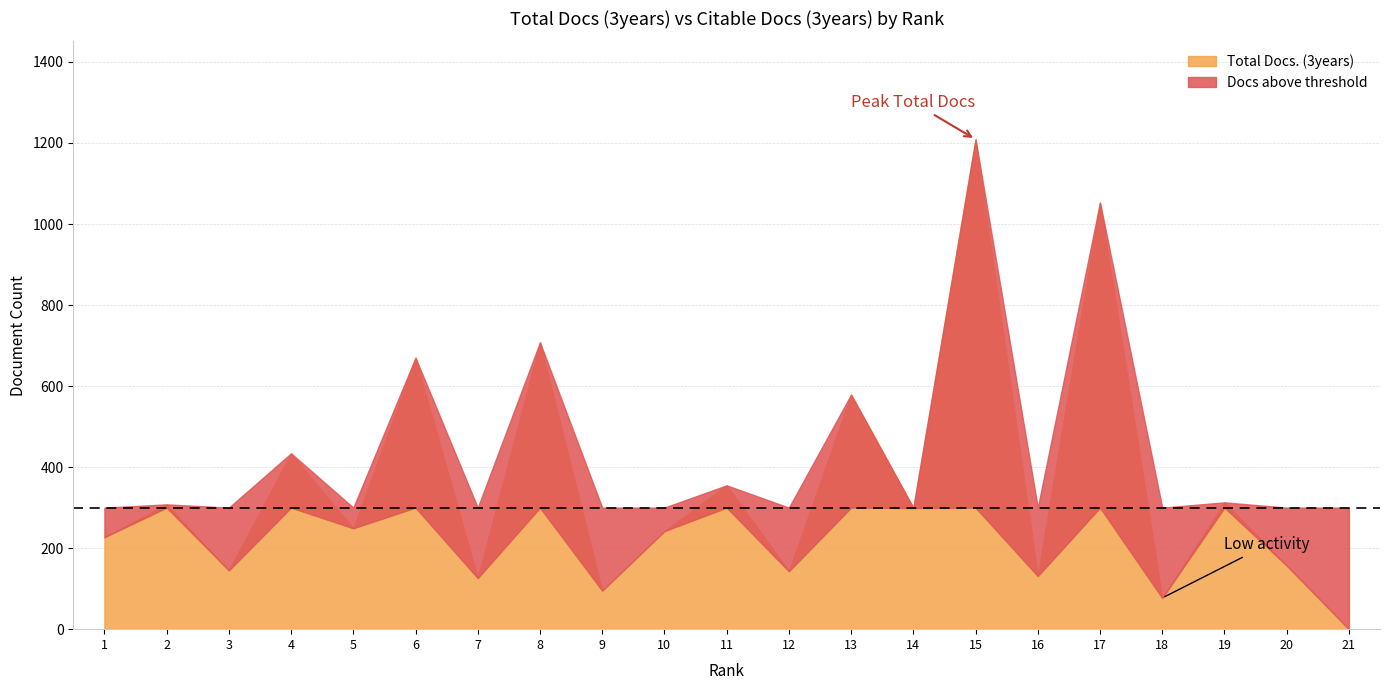

At which label does Citable Docs. (3years) reach its minimum?

21